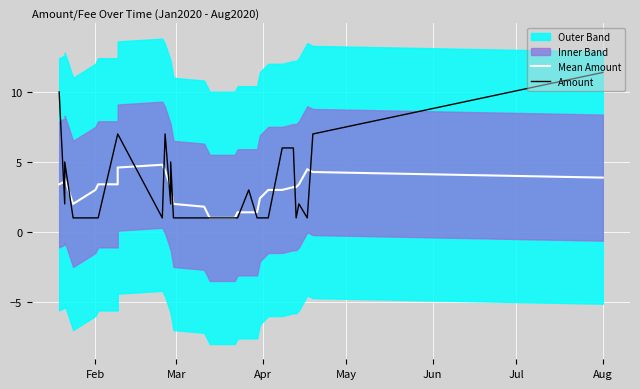

Which series ends up on top after the final intersection of Amount and Mean Amount?

Amount